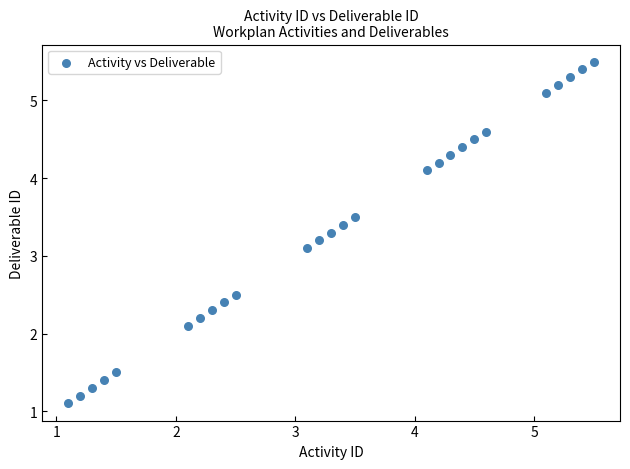

What Y value in the scatter plot is closest to 3?

3.1